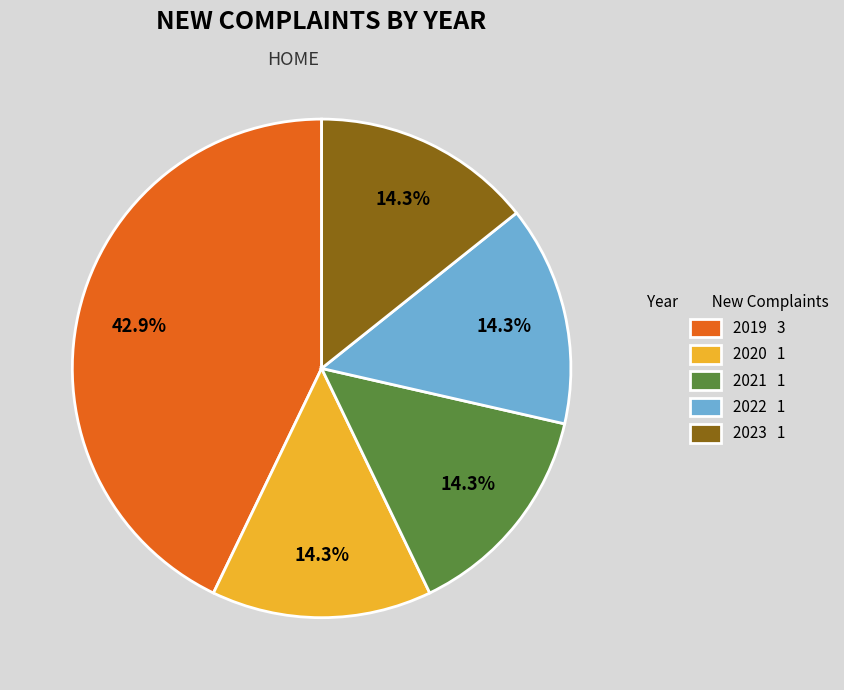

Is there any slice that represents more than half of the pie?

No